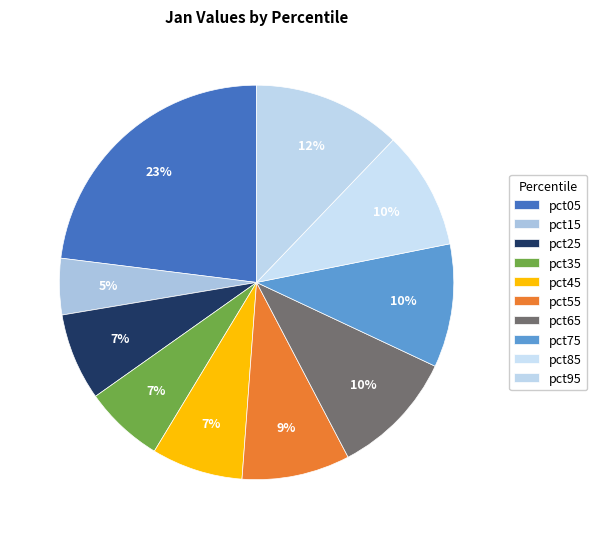

Count the number of slices in the pie.

10